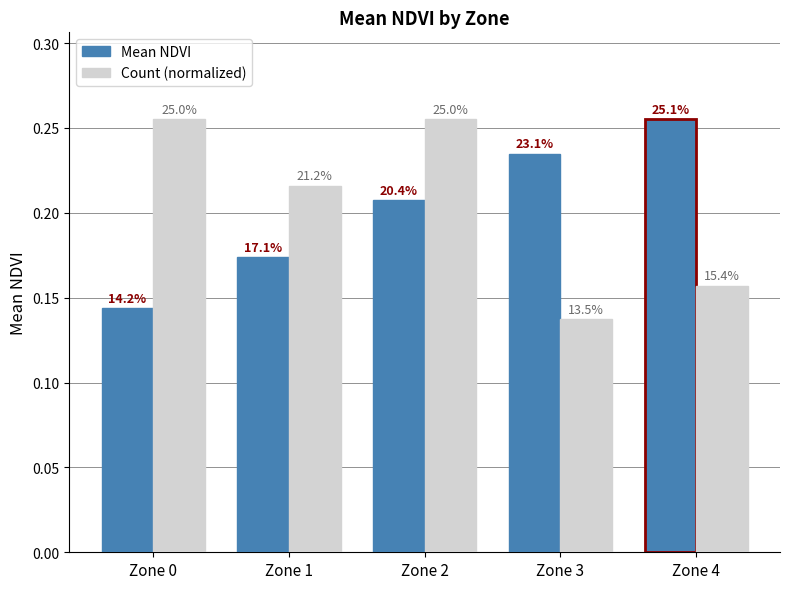

Is it true that Count (normalized) equals 0.2 at Zone 4?

False